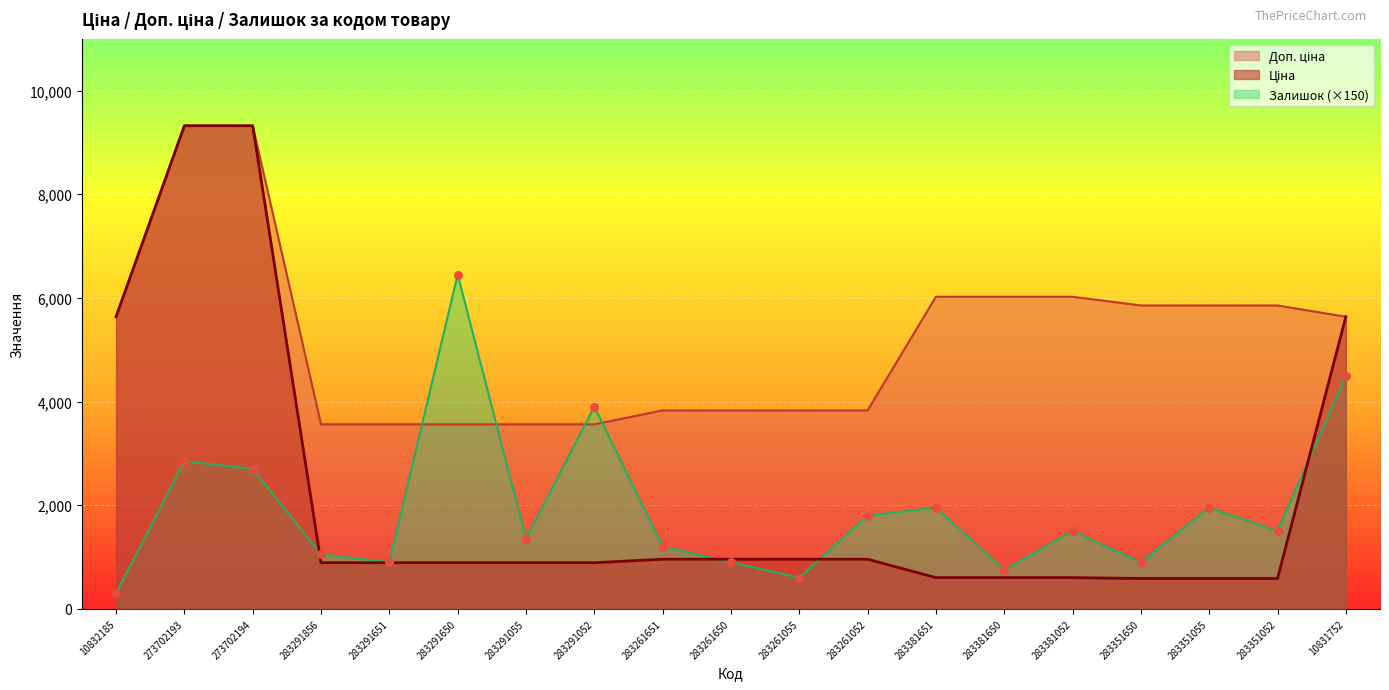

Which series contains the highest Y value?

Ціна